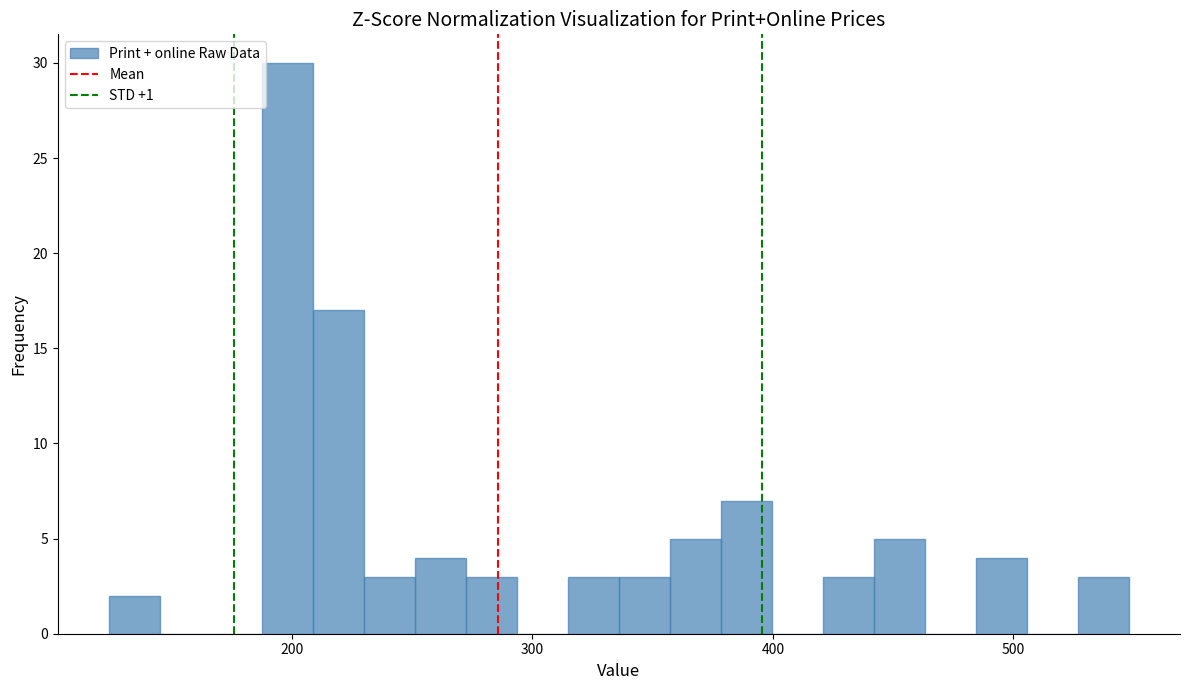

Read against the x-axis, roughly where is the centre of the tallest bar?

200